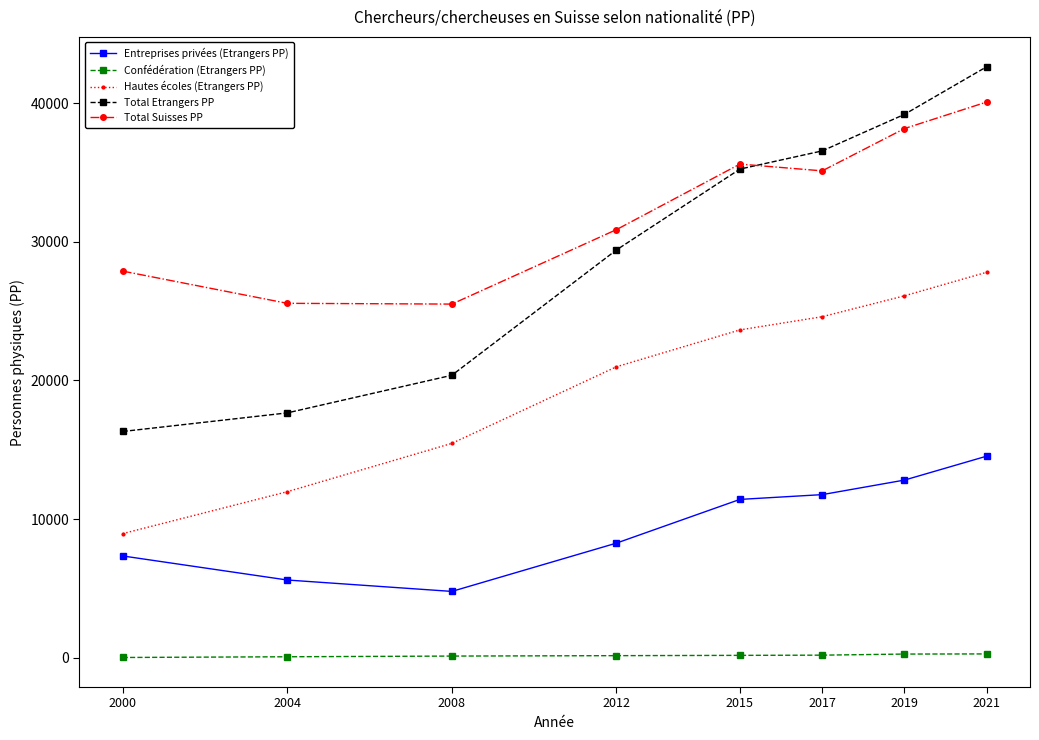

Does the chart display data point markers on the line(s)?

Yes